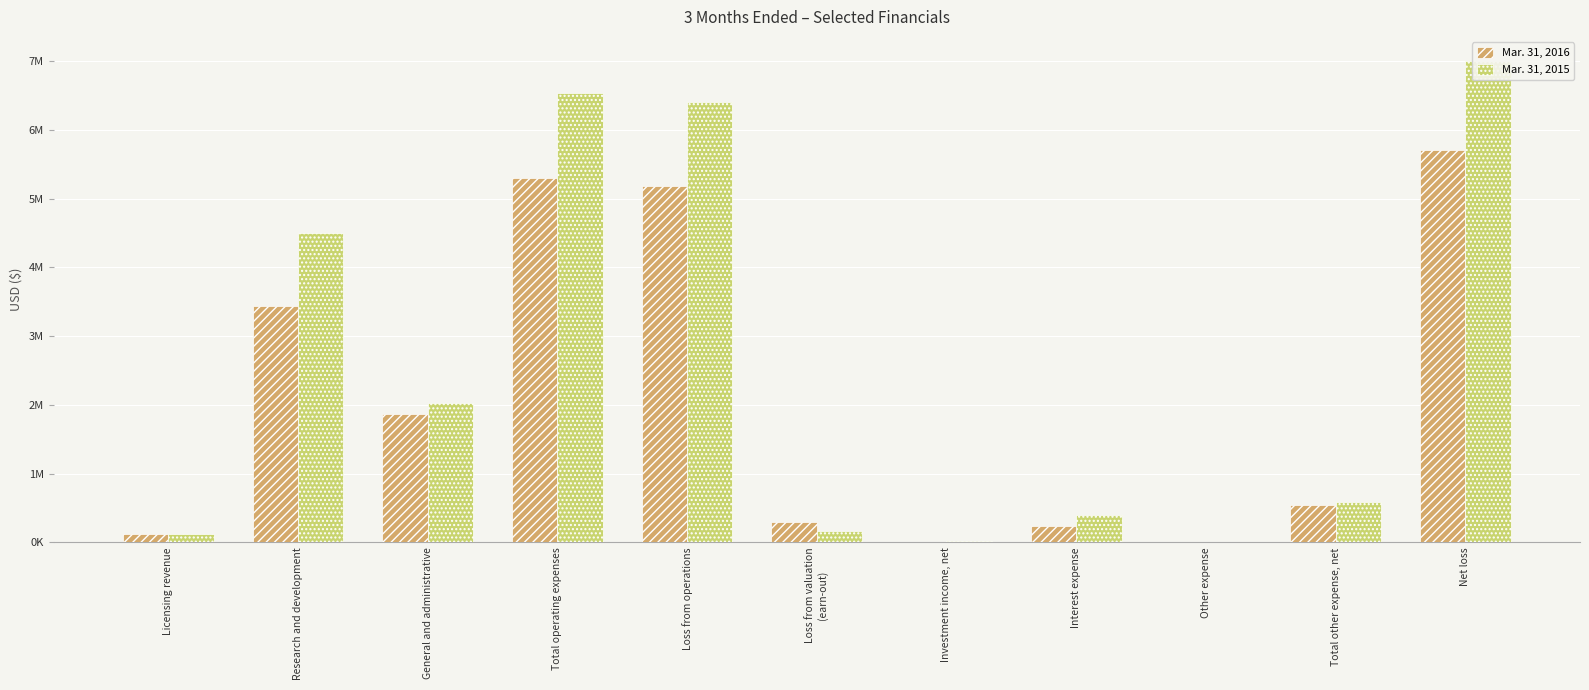

At which label is Mar. 31, 2015 closest to 3502800?

Research and development